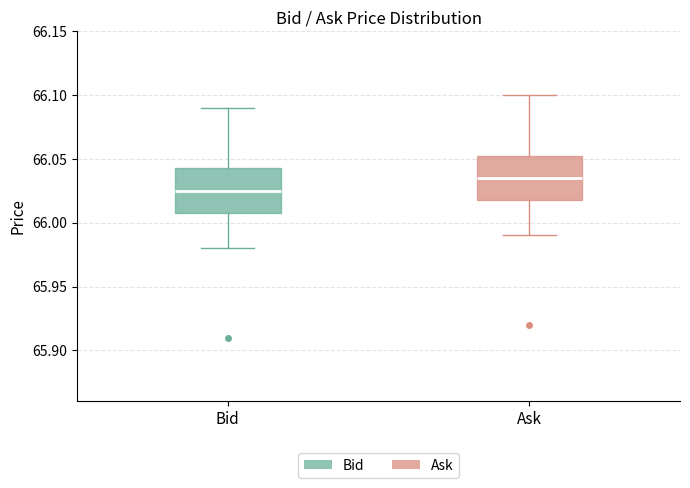

Reading left to right, transcribe this box plot: for each box, give where its median line is, the range the box spans, and where its two whiskers end, as read against the y-axis. The values are not printed on the chart, so give them approximately, as read against the axis.

Bid: median 66.025, box 66.010 to 66.045, whiskers 65.980 to 66.090
Ask: median 66.035, box 66.020 to 66.055, whiskers 65.990 to 66.100